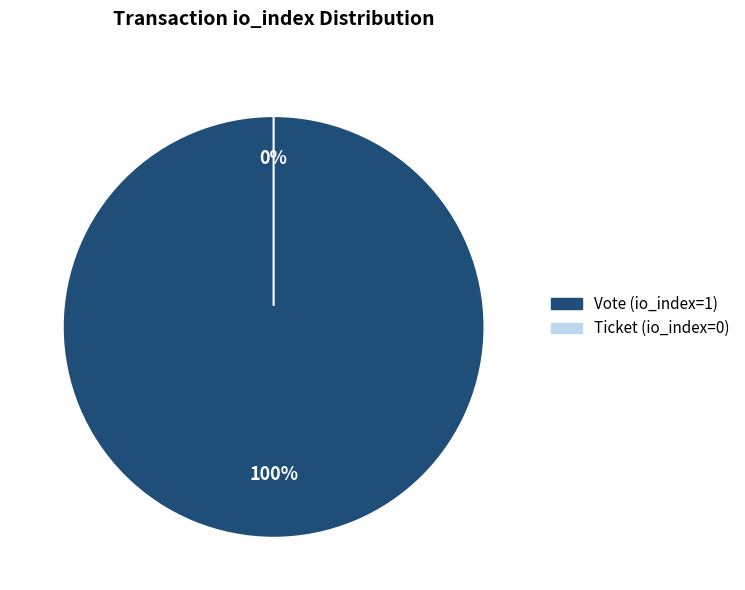

Do Ticket (io_index=0) and Vote (io_index=1) together represent more than half of the pie?

Yes